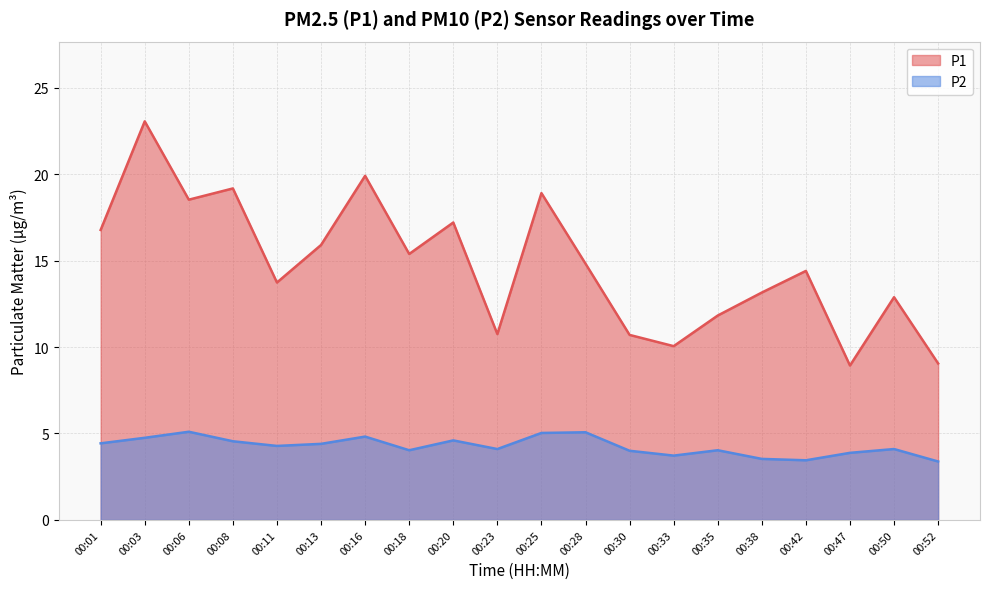

Is the value of P2 at 00:52 greater than the value of P1 at 00:06?

No